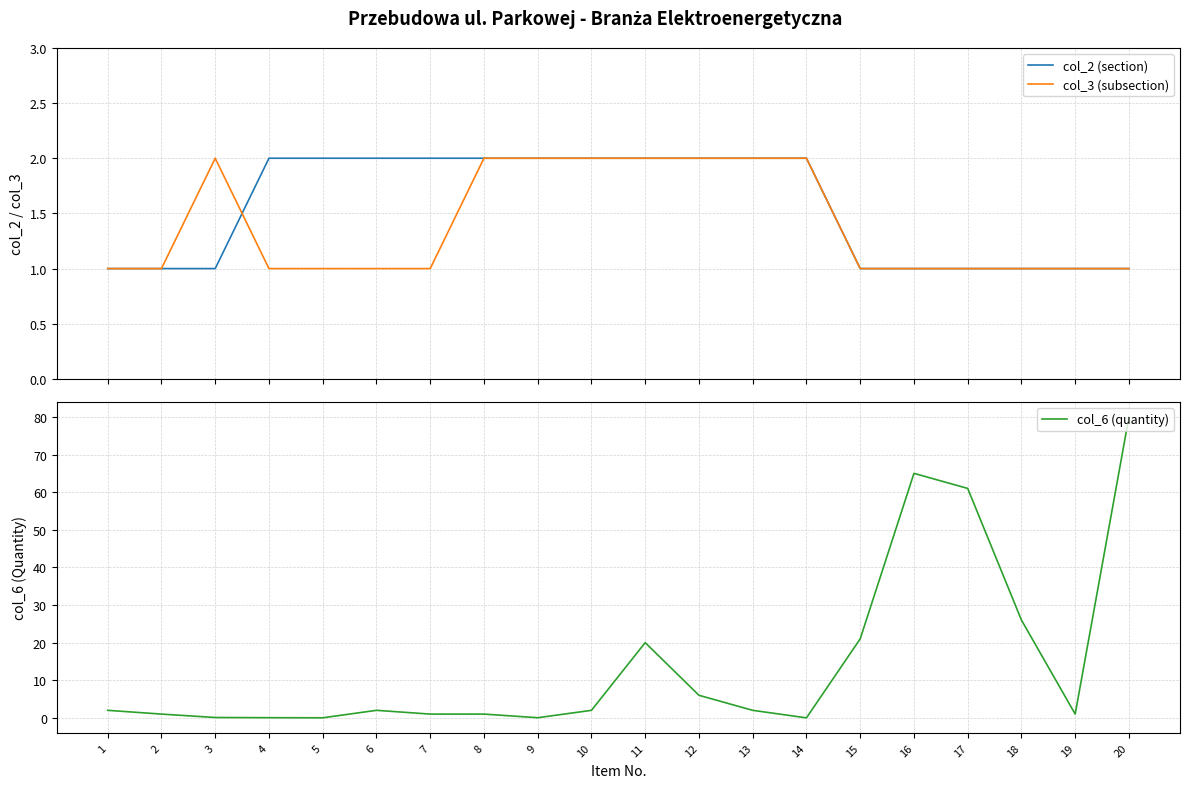

What is the difference between the second highest and minimum values in the col_6 (quantity) series?

65.0